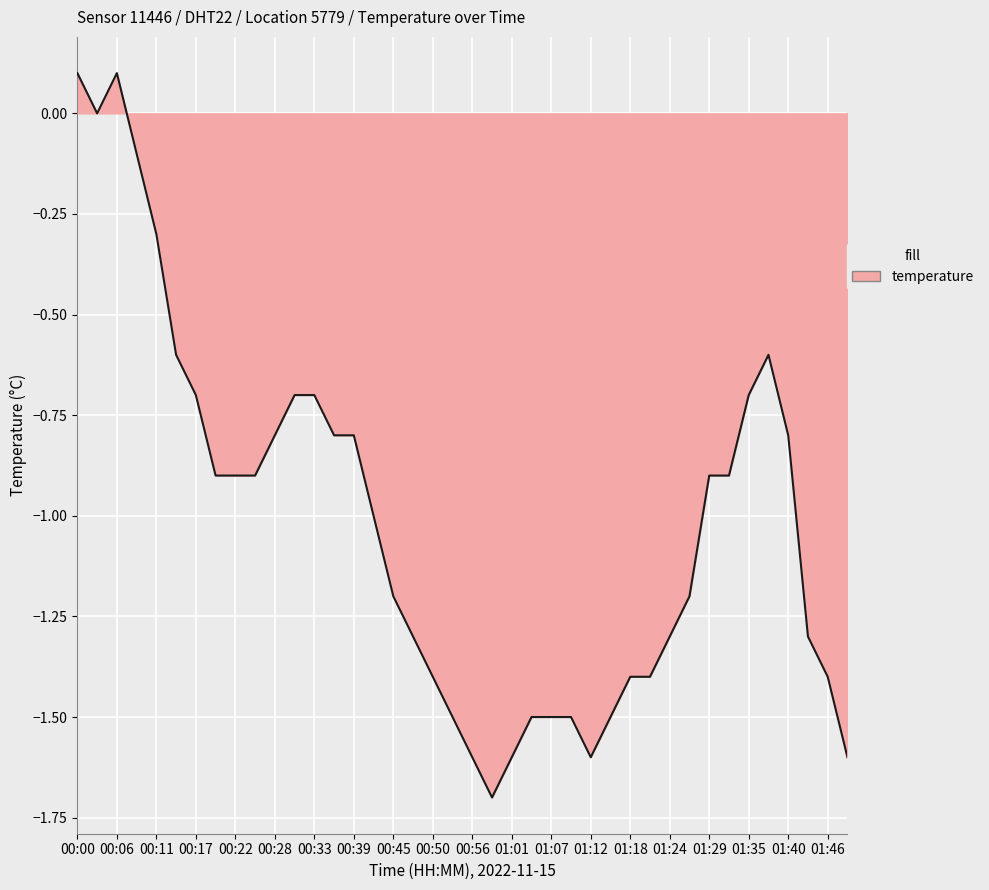

Is this an area chart (filled region under the line)?

Yes